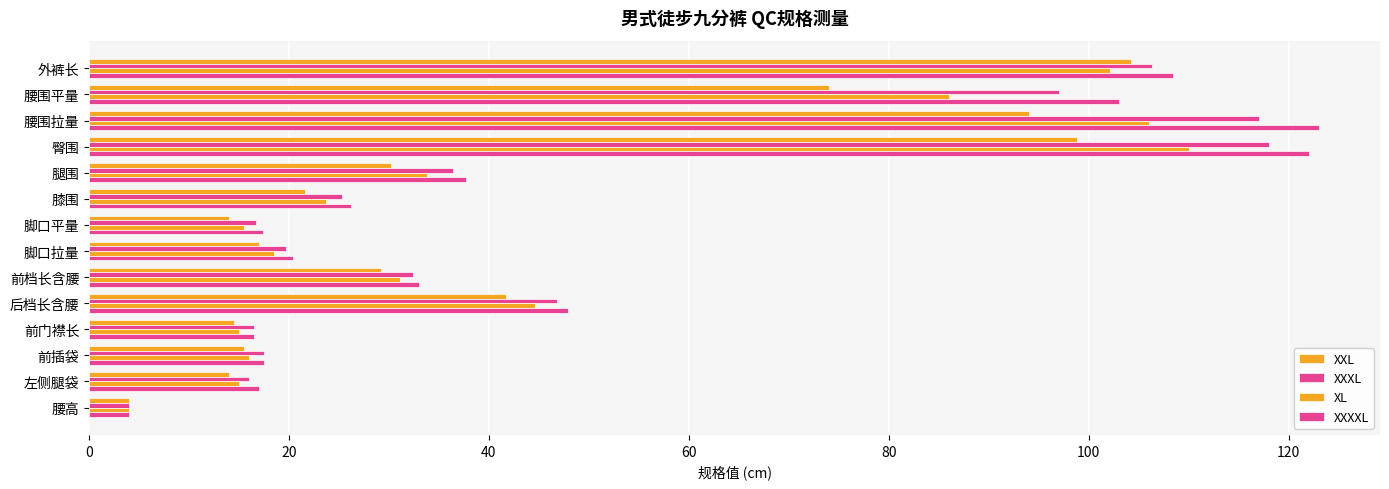

Count the number of data series in this chart.

4